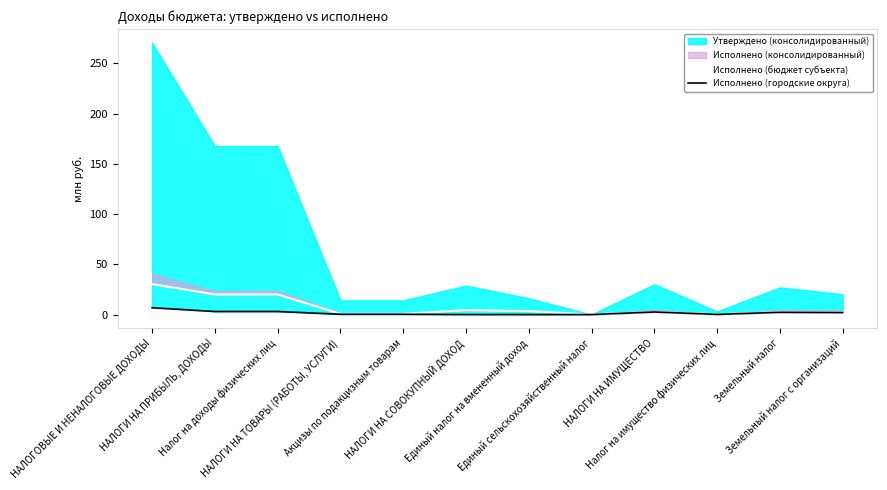

What is the approximate value of Исполнено (бюджет субъекта) at НАЛОГИ НА СОВОКУПНЫЙ ДОХОД?

4.4